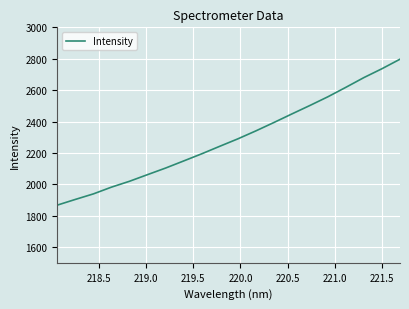

What is the greatest value displayed?

2797.0